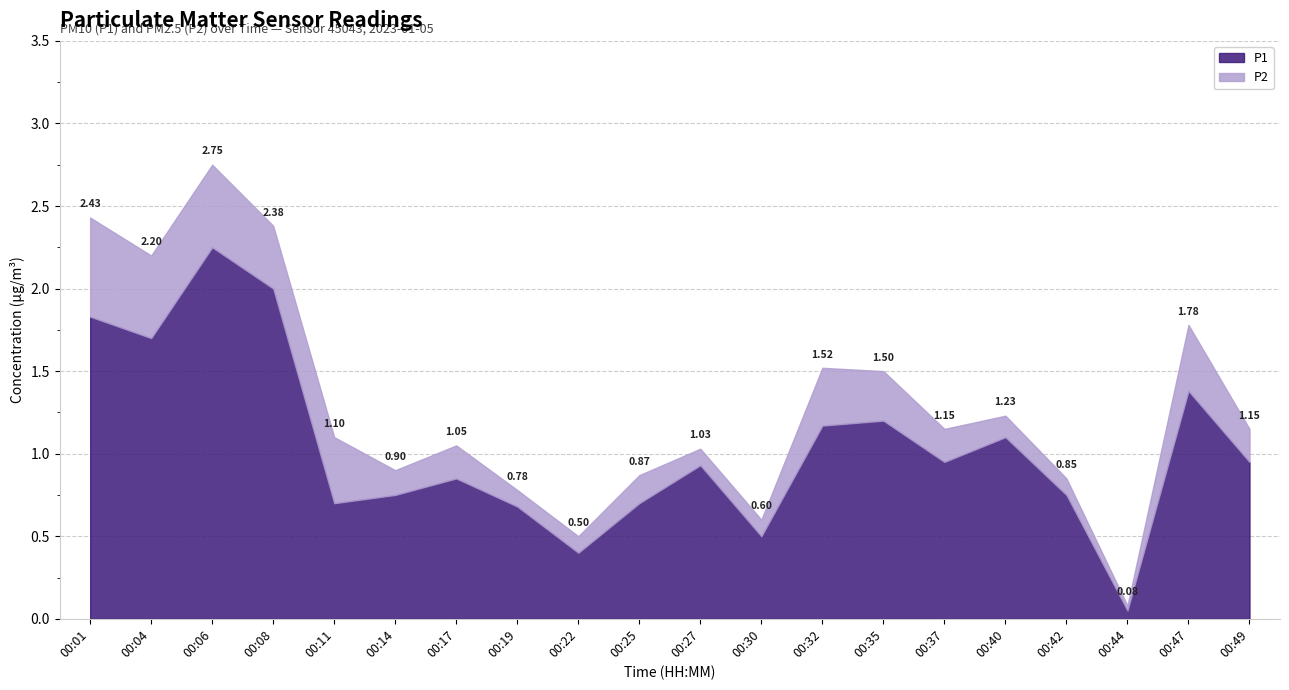

At which category is the sum across all series the highest?

00:06